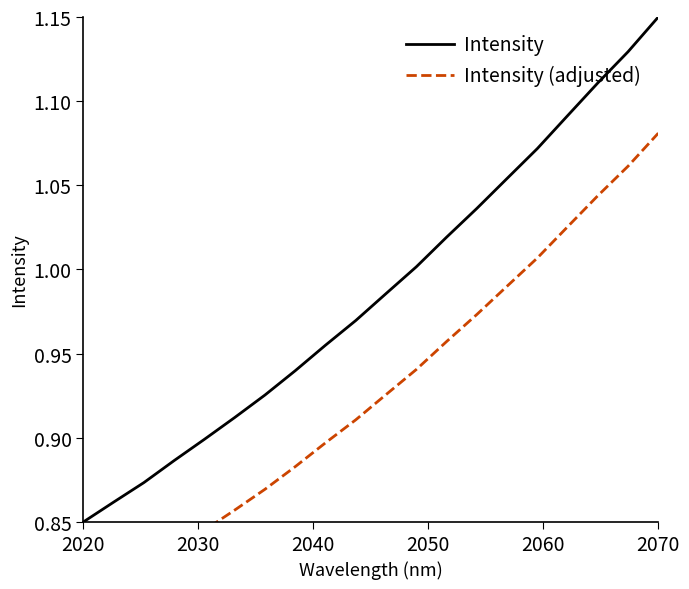

Which category has the lowest value in the Intensity series?

2020